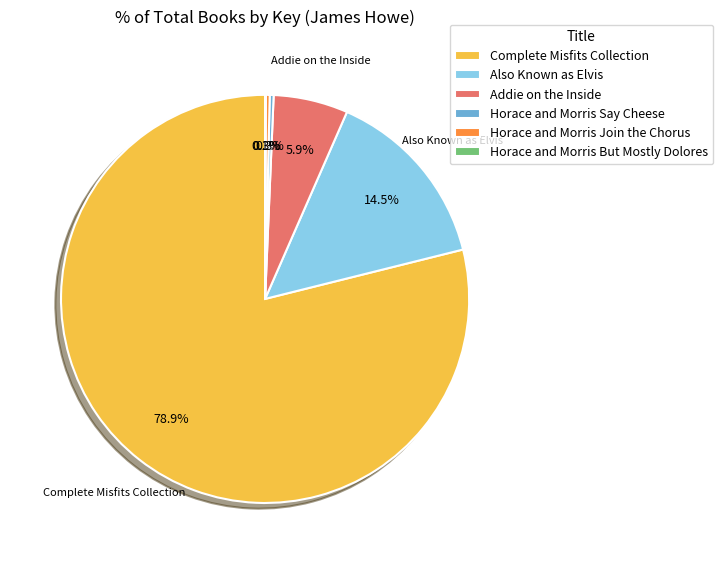

Is there a majority slice in this chart?

Yes